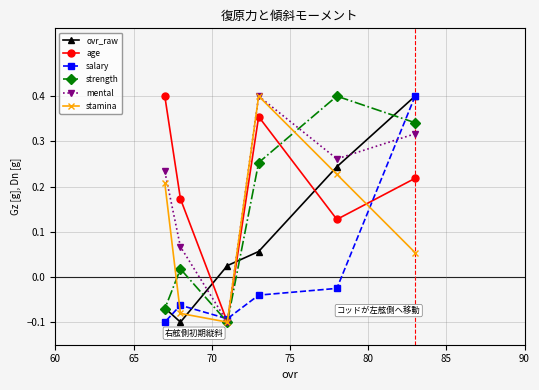

True or false: salary has more than 1 interior local peaks.

False